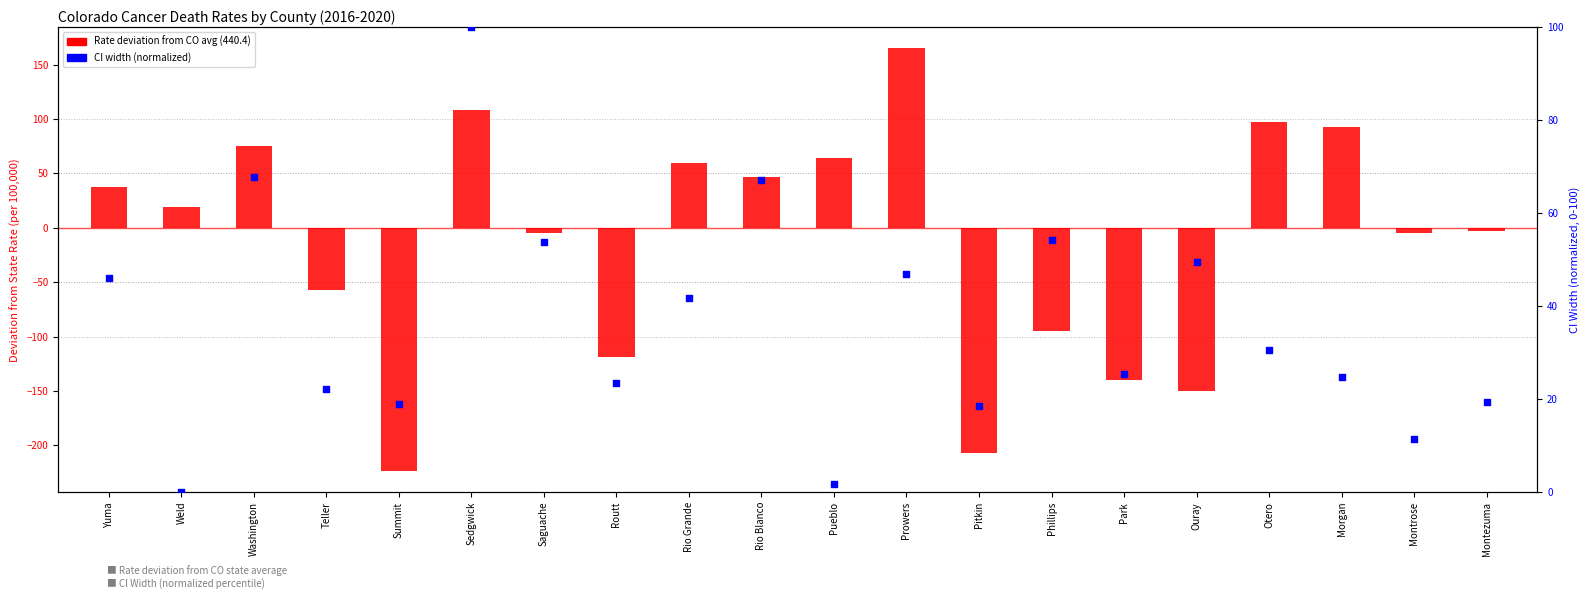

At which category is the sum across all series the highest?

Prowers